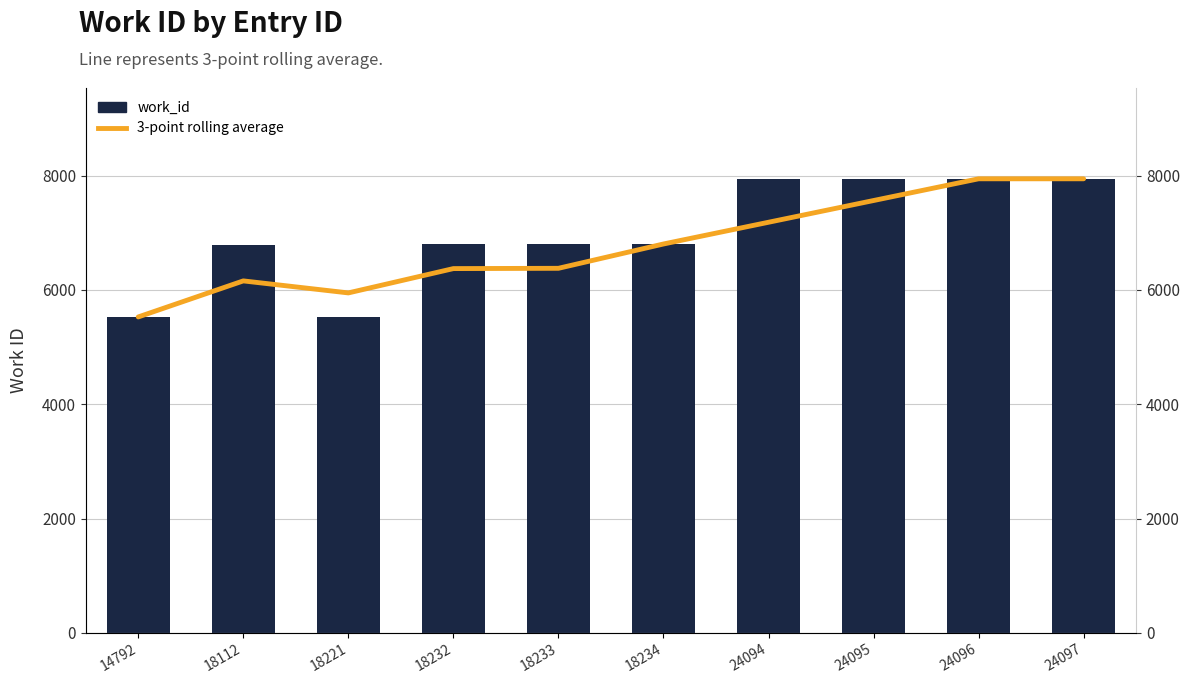

What is the sum of the 3-point rolling average values at 18233 and 18234?

13184.3